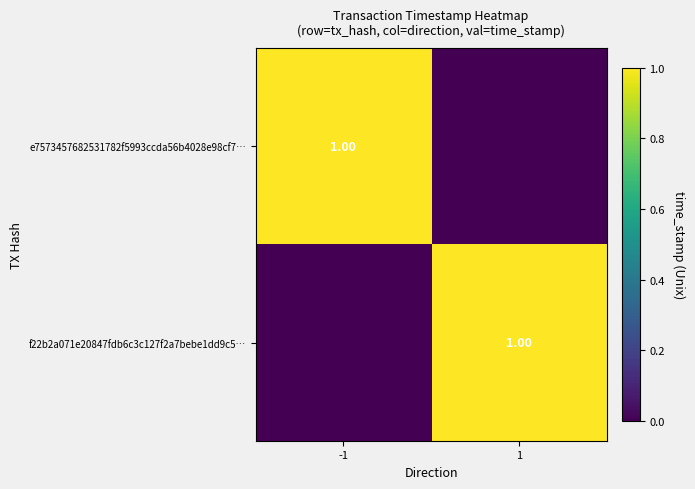

What is the difference between the maximum and minimum values in the e7573457682531782f5993ccda56b4028e98cf7… series?

1.0